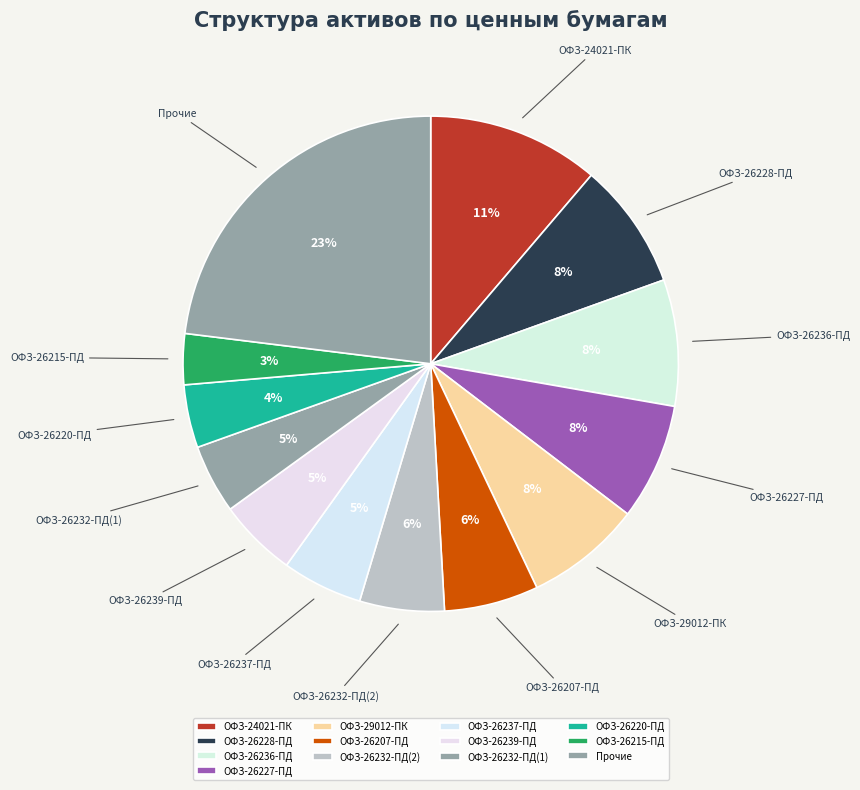

Combined, do ОФЗ-26232-ПД(1) and ОФЗ-26239-ПД account for over 50%?

No